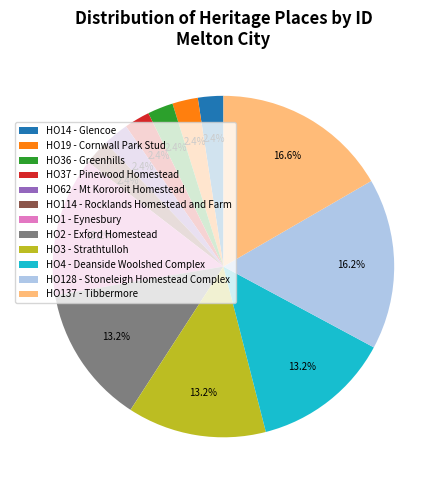

Count the number of slices in the pie.

12